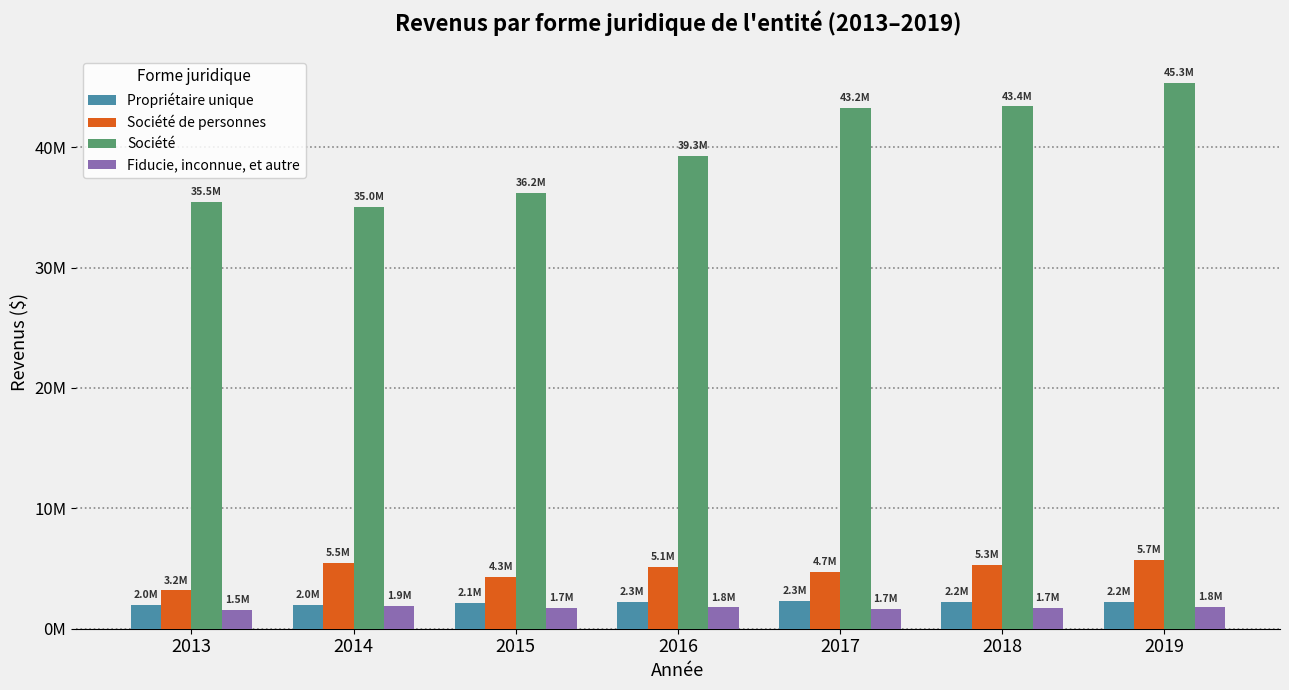

What is the difference between the second highest and second lowest values in the Société de personnes series?

1141189